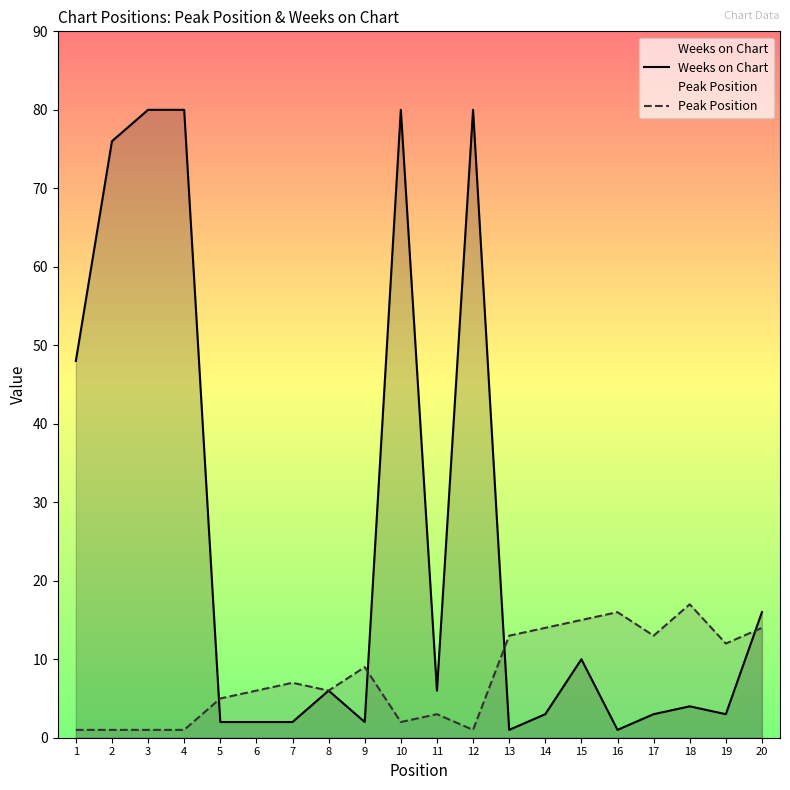

How many values in the Peak Position series exceed 7?

9